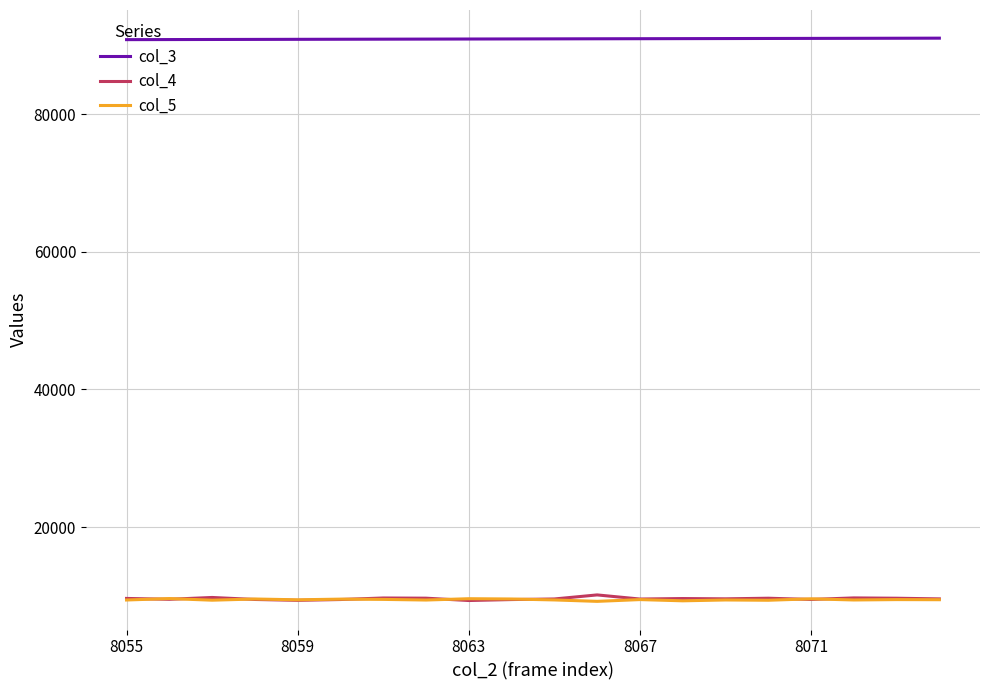

What is the minimum value for col_3?

90860